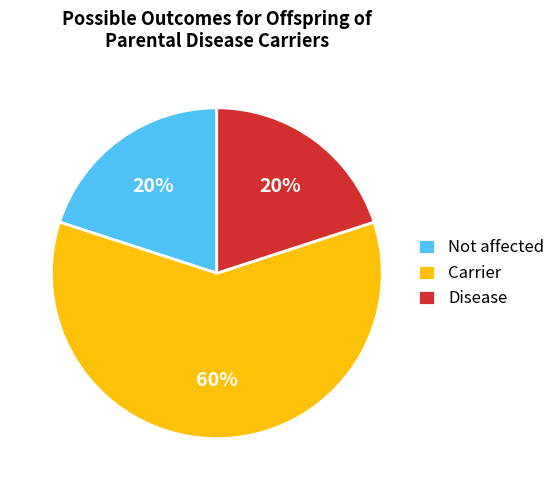

To the nearest percent, what is the difference between the largest and smallest slice percentages?

40%